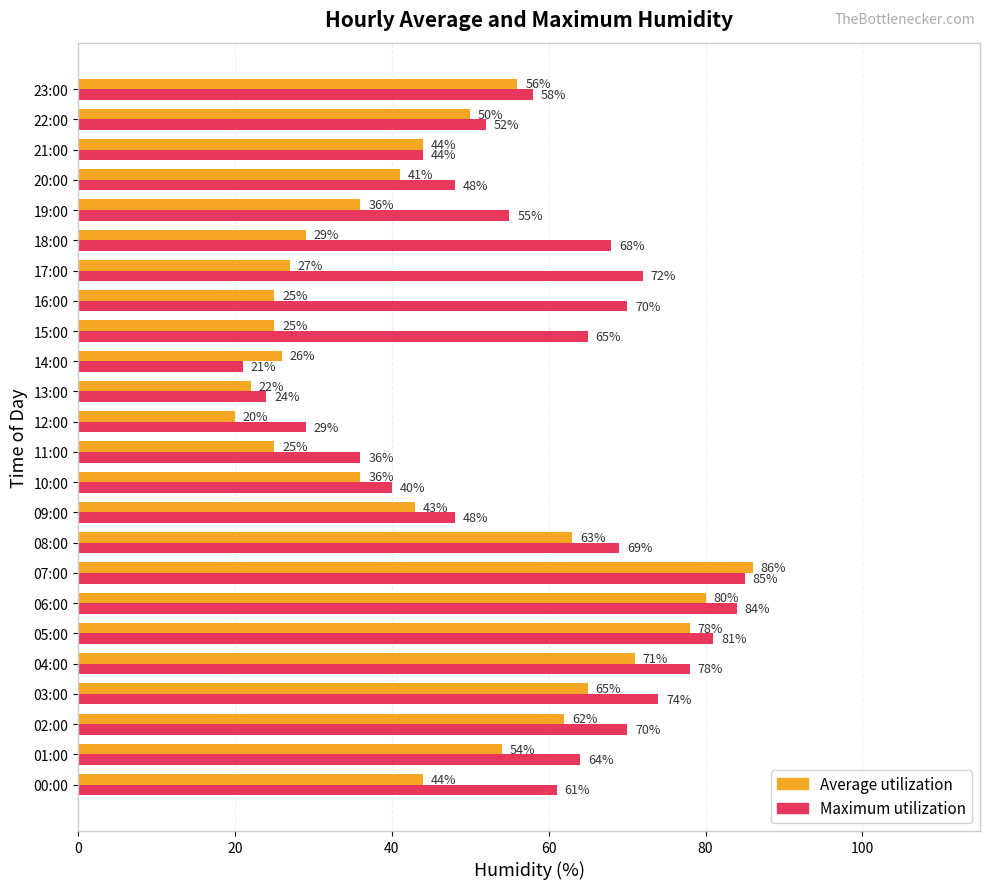

At 10:00, list the series in order from largest to smallest.

Maximum utilization, Average utilization